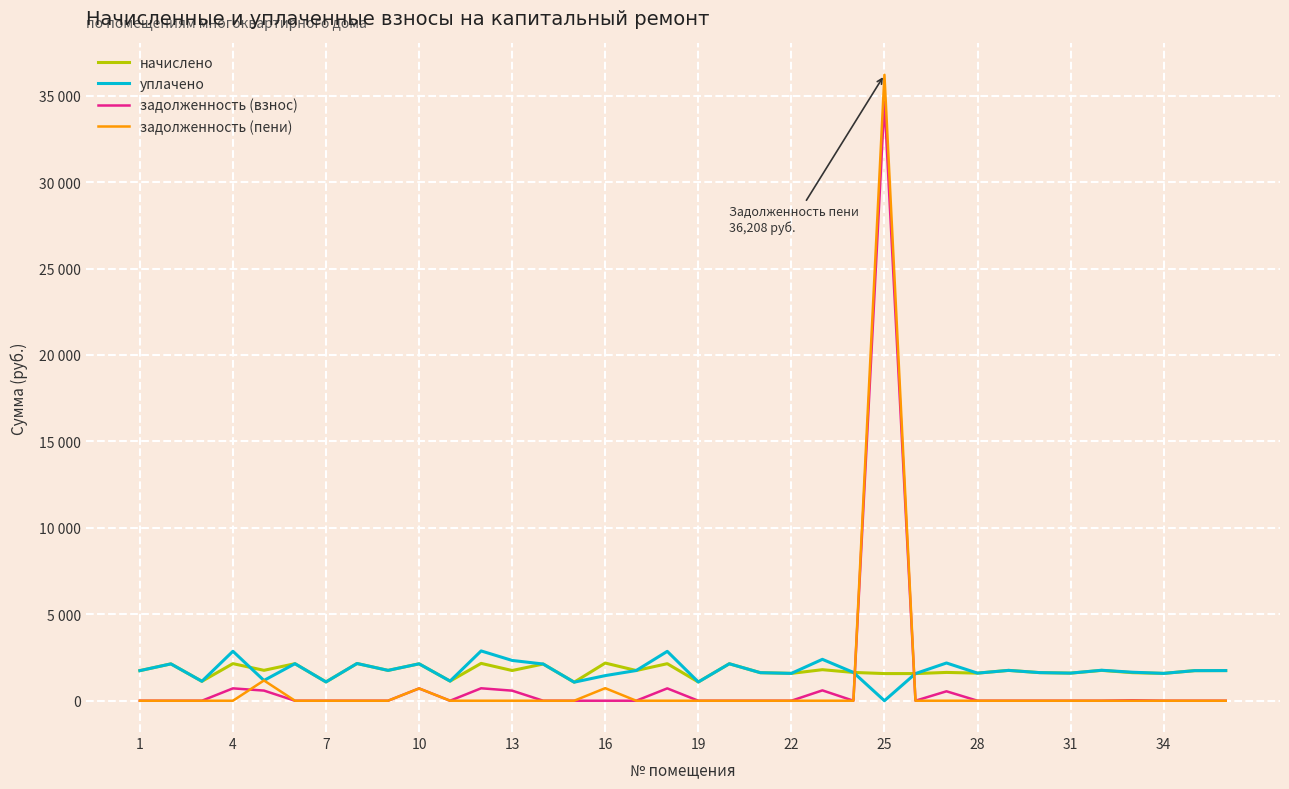

What is the value of the уплачено point at the 4th from the left?

2861.1